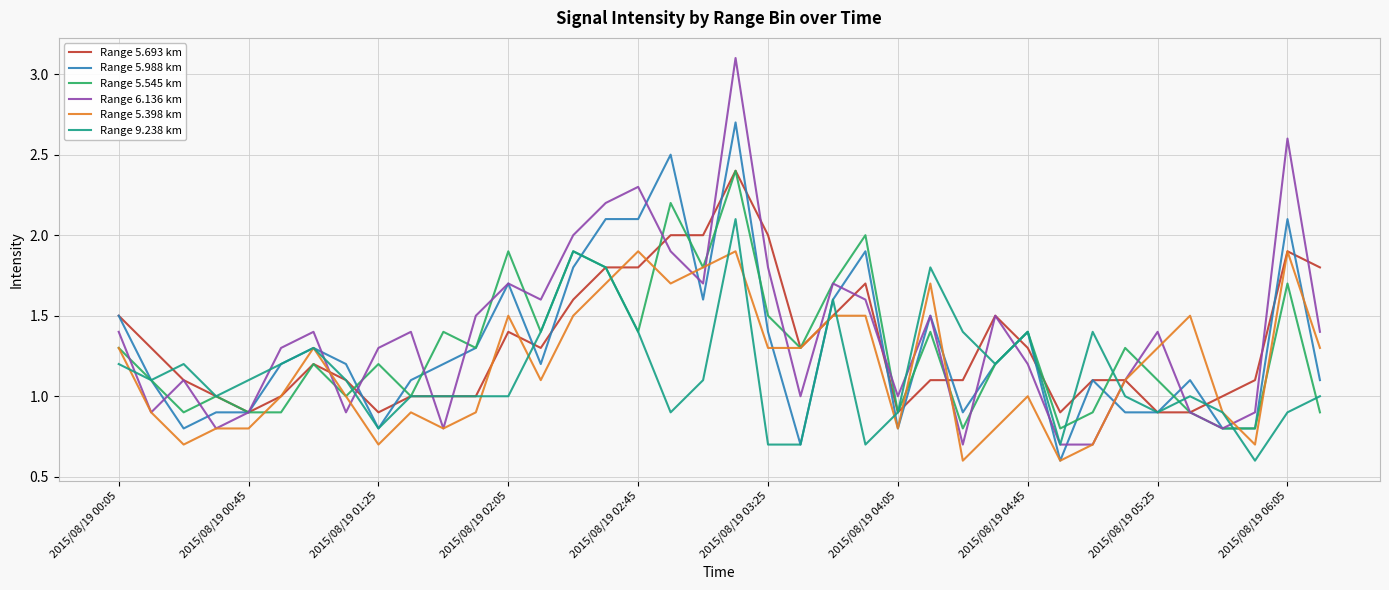

What is the maximum value for Range 5.693 km?

2.4